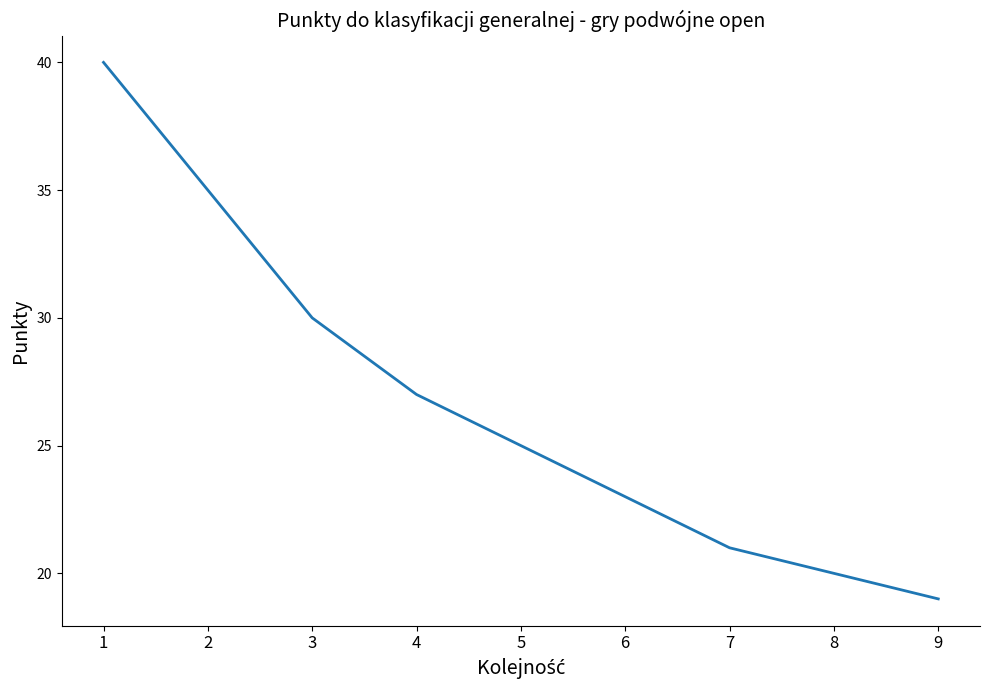

What is the approximate value at 8, to the nearest 5?

20